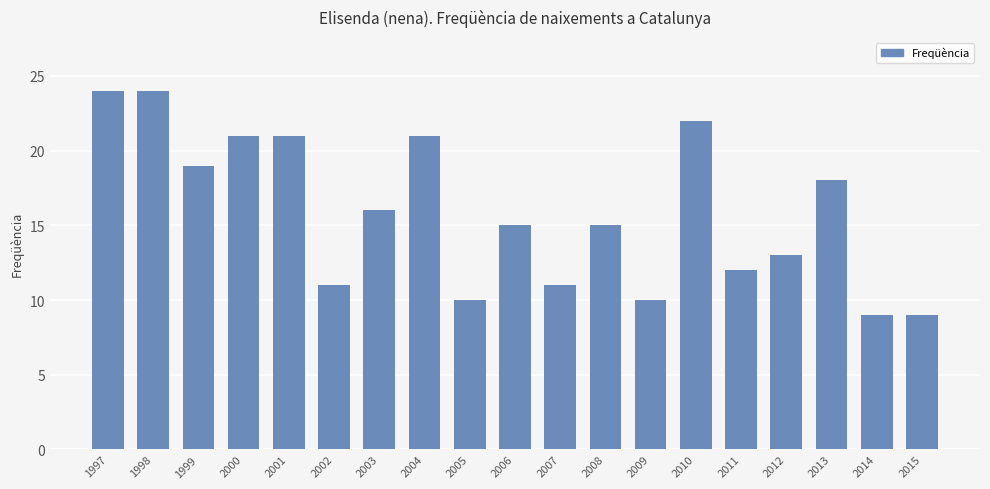

How many bars are there in total?

19